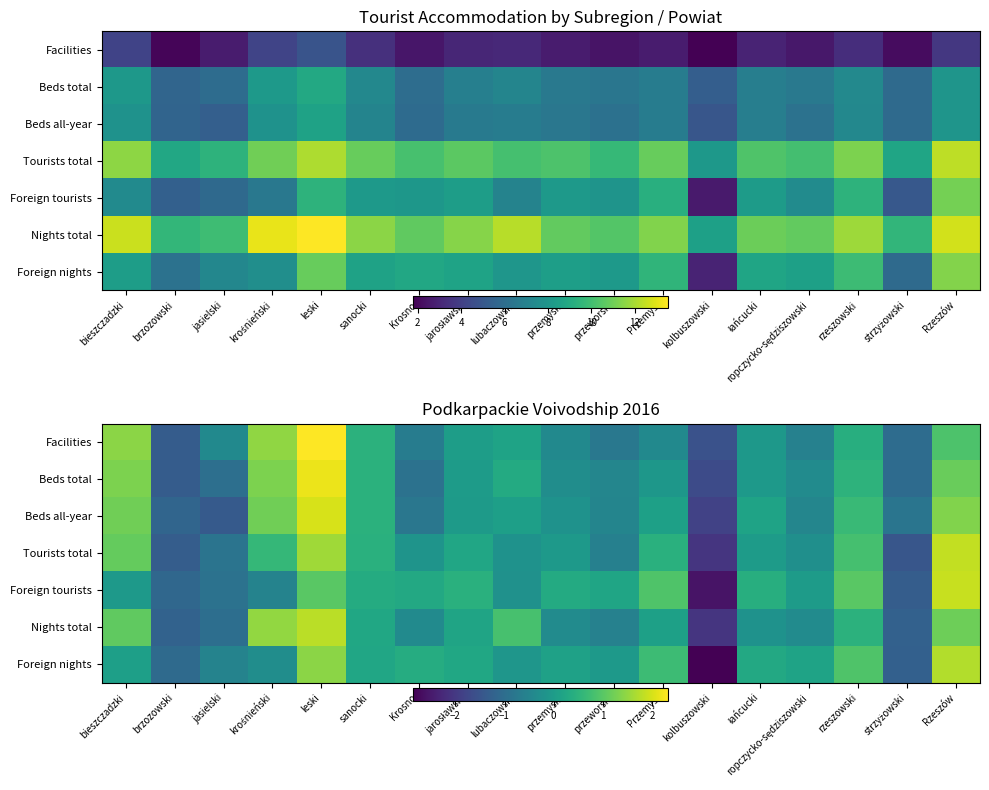

The value of Facilities at łańcucki is -0.1. True or false?

False